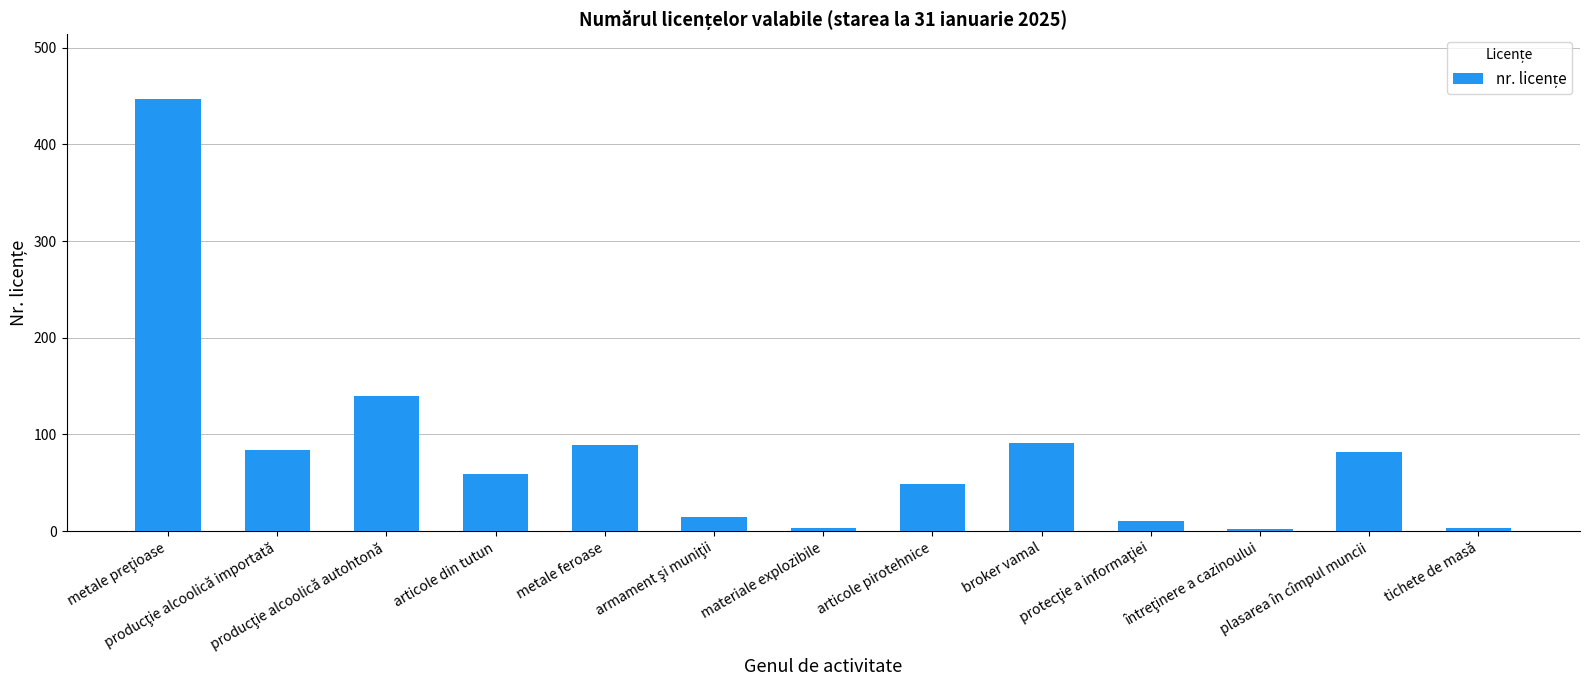

What is the greatest value displayed?

447